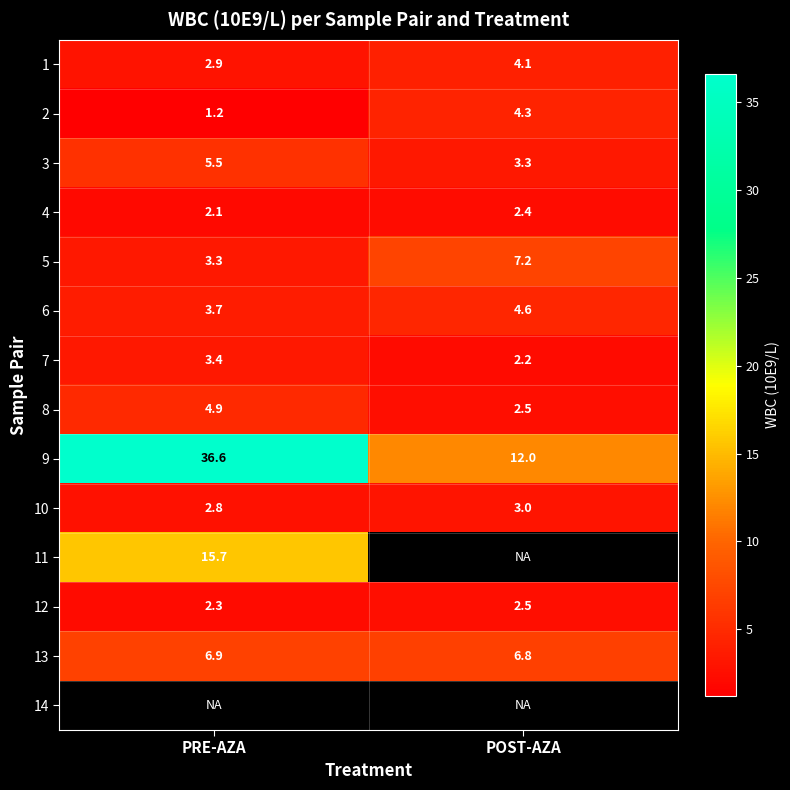

What is the sum of the 9 values at POST-AZA and PRE-AZA?

48.6